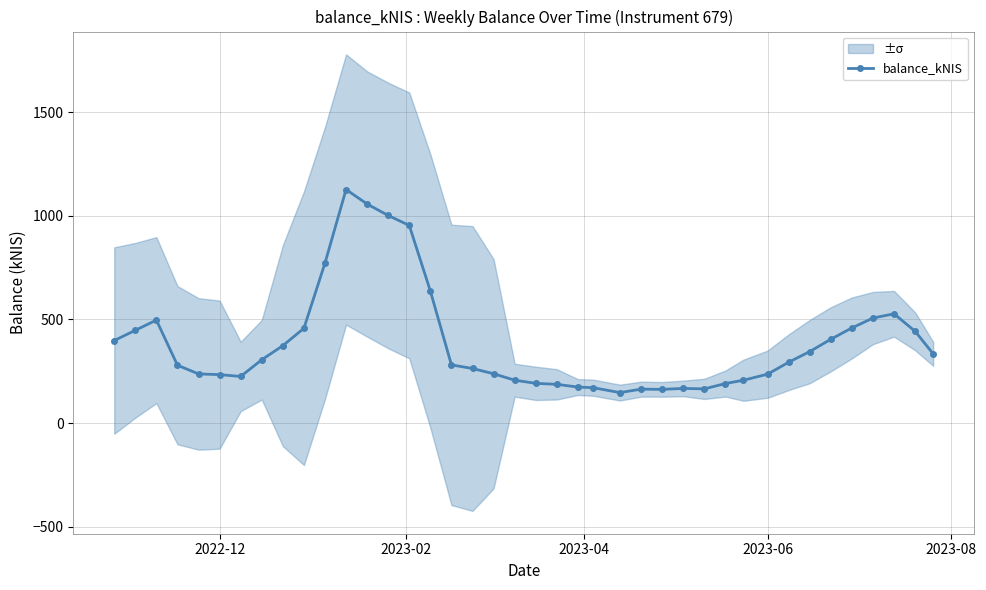

Where does the data first go above 293?

2022-12